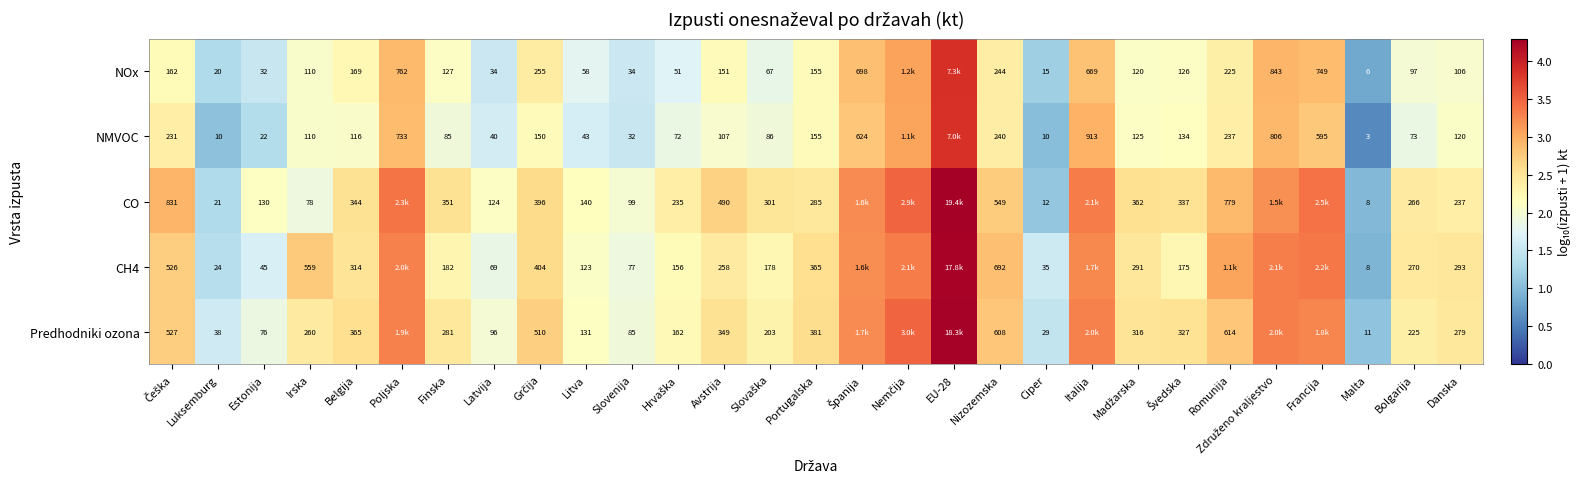

Between Slovenija and Poljska, which is larger?

Poljska